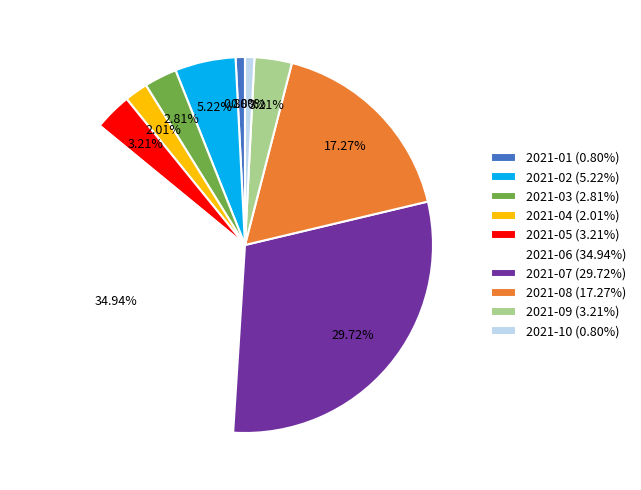

Combined, do 2021-04 and 2021-02 account for over 50%?

No